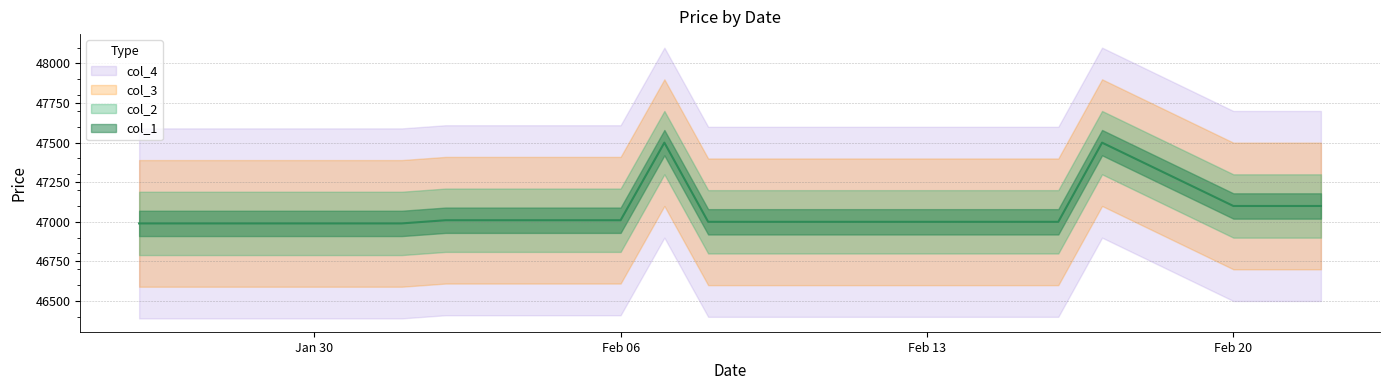

At which label is col_1 closest to 47245?

2017/02/20